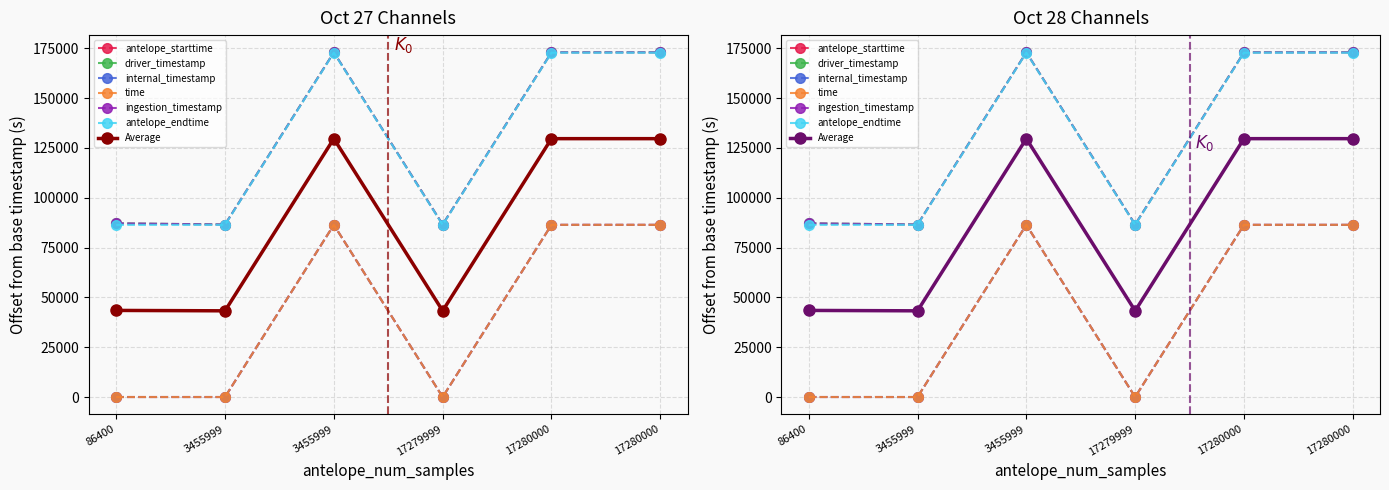

Read the ingestion_timestamp value at 17279999.

86575.1